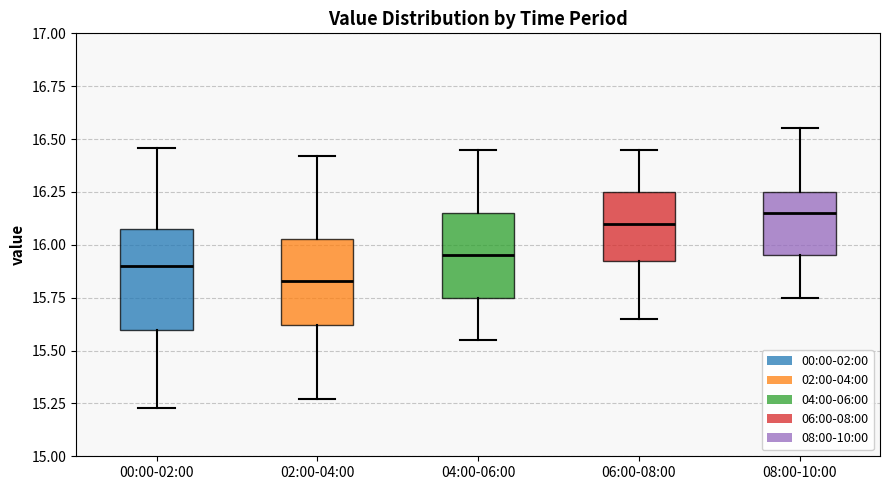

Where does the median line of the box for 00:00-02:00 sit on the y-axis? The values are not printed on the chart, so give them approximately, as read against the axis.

15.90